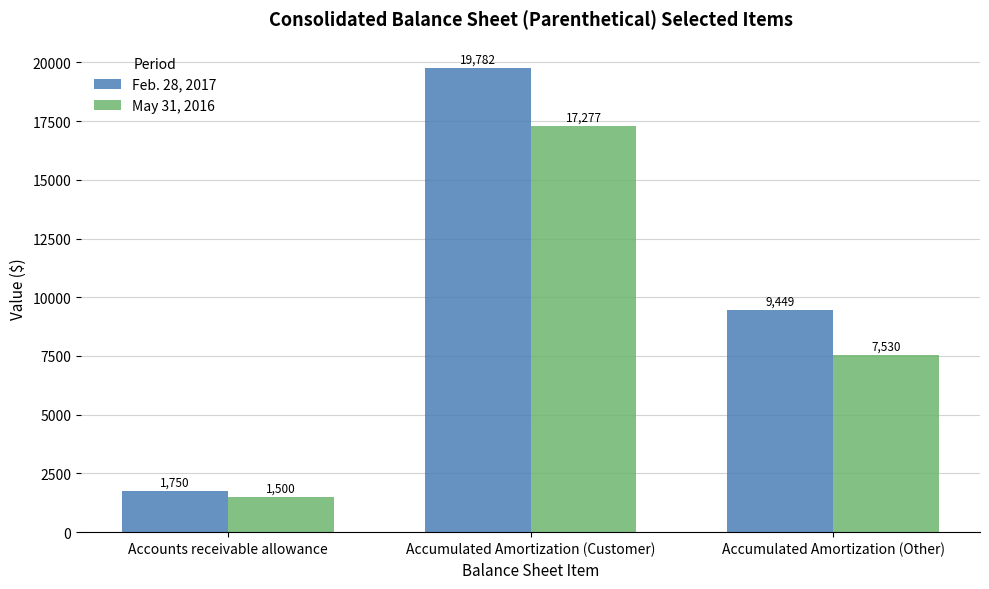

What is the difference between the highest and lowest values at Accounts receivable allowance?

250